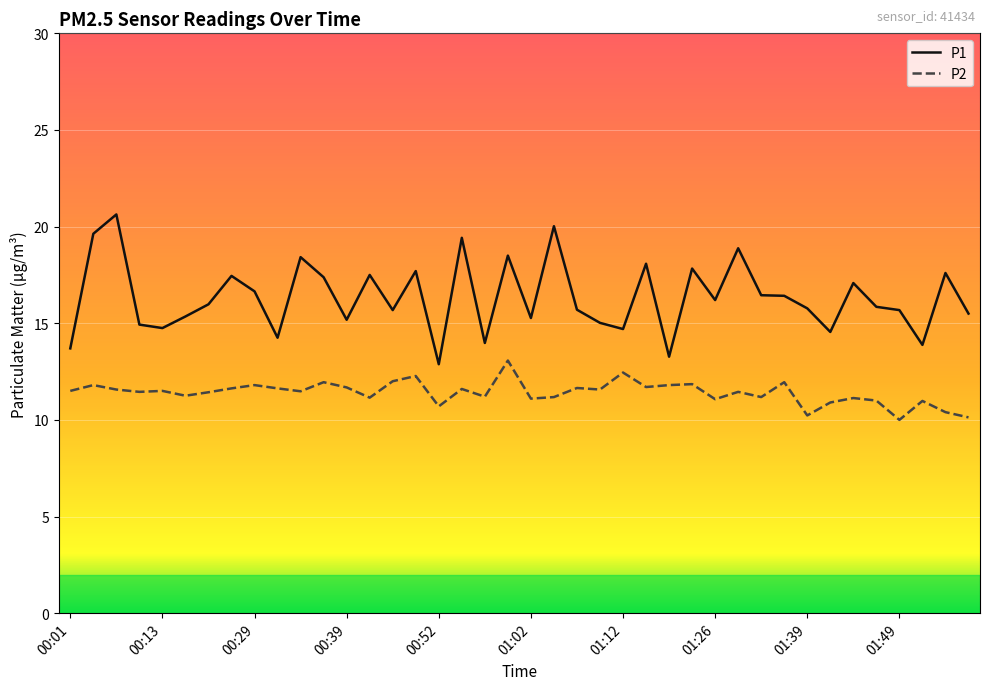

How many lines are shown in the chart?

2